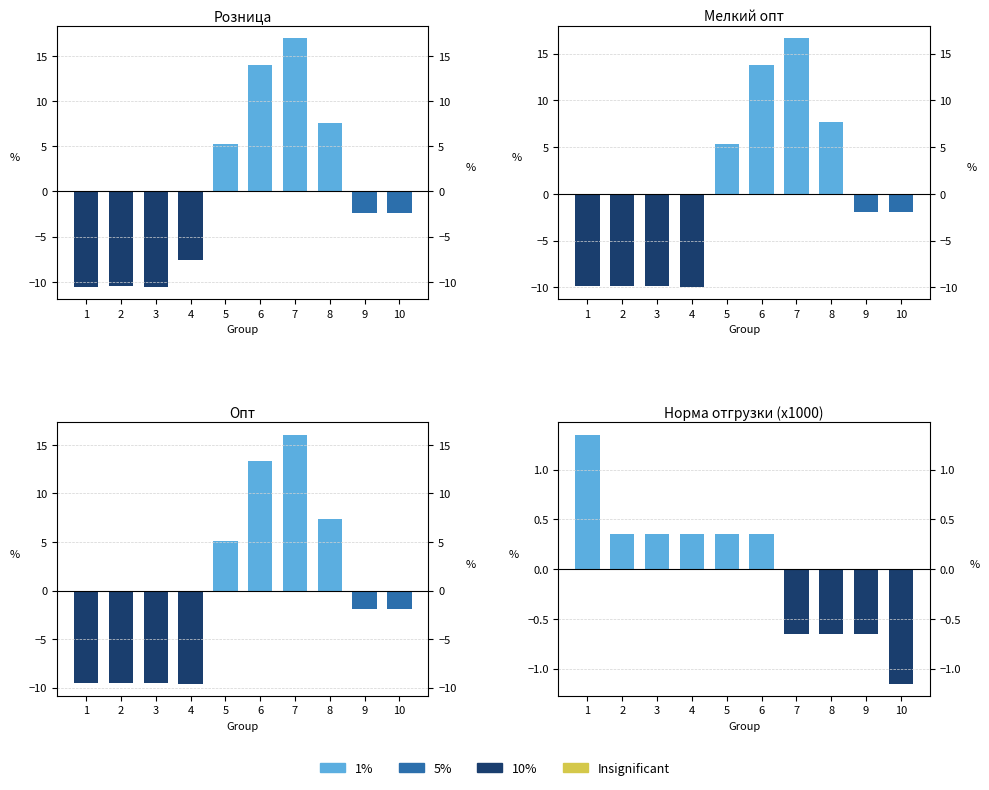

At which category is the sum across all series the highest?

7